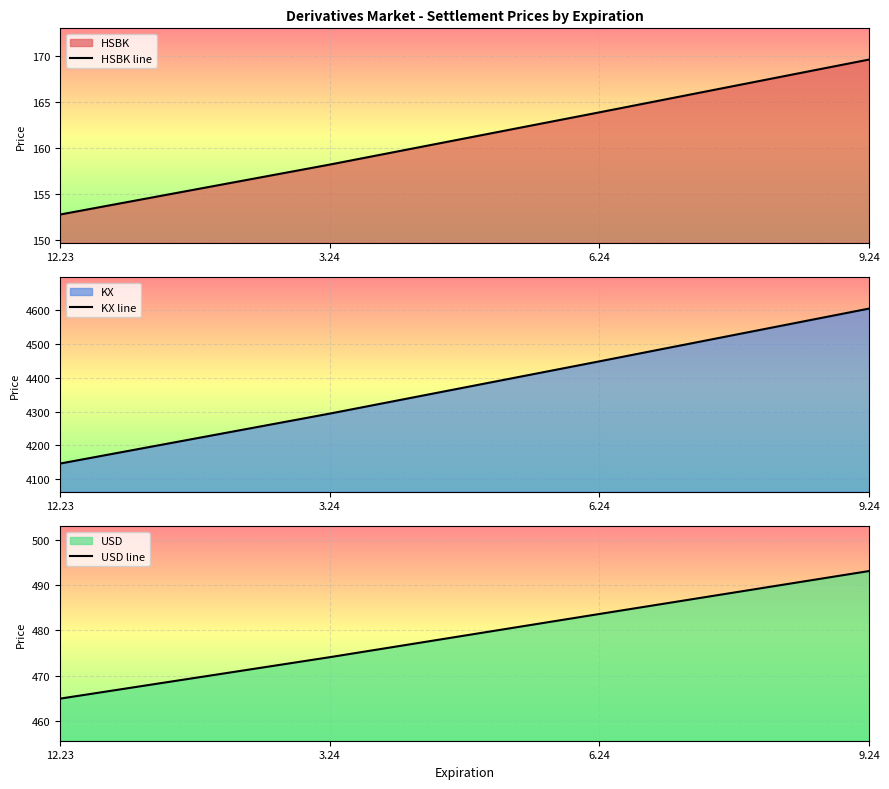

Which category has the highest value in the KX line series?

9.24